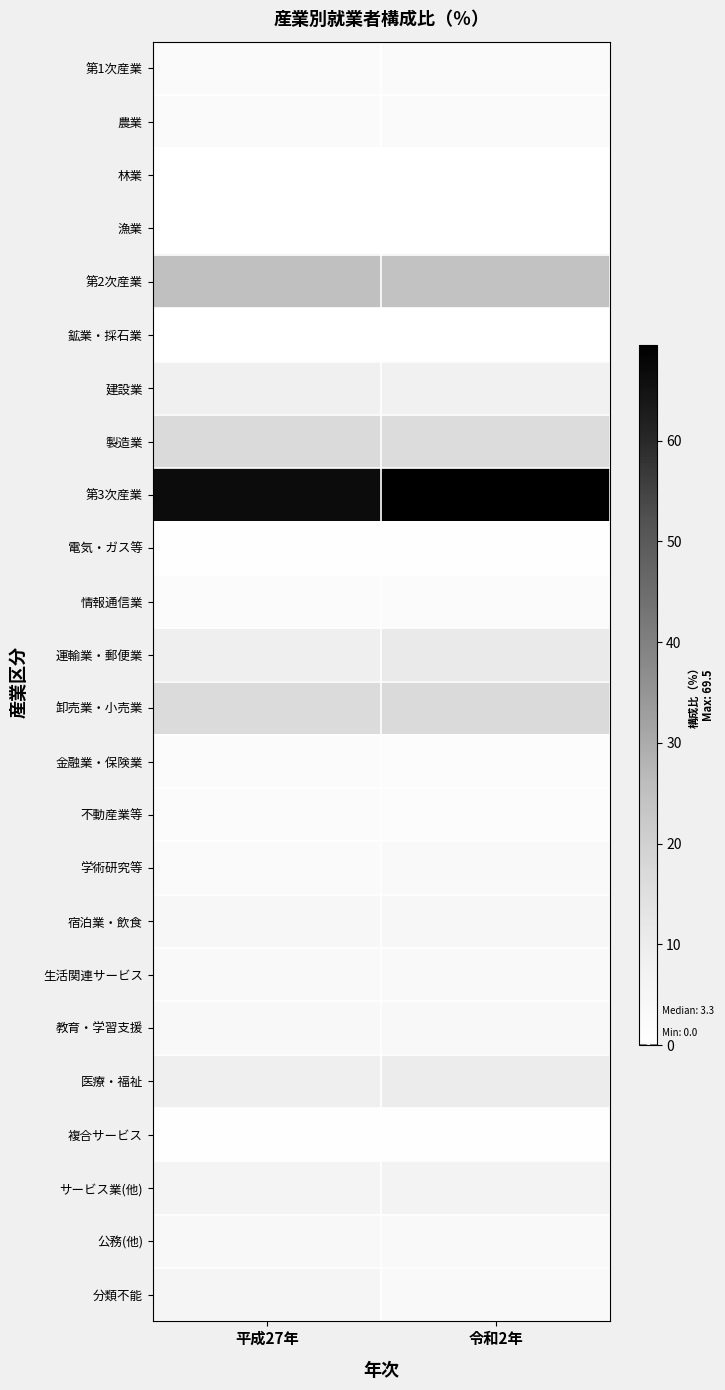

Reading left to right, what are all the values shown in this chart?

第1次産業: 平成27年=2.8	令和2年=2.8
農業: 平成27年=2.8	令和2年=2.8
林業: 平成27年=0.0	令和2年=0.0
漁業: 平成27年=0.0	令和2年=0.0
第2次産業: 平成27年=25.2	令和2年=24.3
鉱業・採石業: 平成27年=0.0	令和2年=0.0
建設業: 平成27年=8.3	令和2年=8.1
製造業: 平成27年=16.9	令和2年=16.2
第3次産業: 平成27年=66.4	令和2年=69.5
電気・ガス等: 平成27年=0.3	令和2年=0.3
情報通信業: 平成27年=2.0	令和2年=2.1
運輸業・郵便業: 平成27年=9.1	令和2年=10.8
卸売業・小売業: 平成27年=16.4	令和2年=16.6
金融業・保険業: 平成27年=2.1	令和2年=1.8
不動産業等: 平成27年=2.0	令和2年=1.9
学術研究等: 平成27年=2.6	令和2年=3.0
宿泊業・飲食: 平成27年=4.7	令和2年=4.6
生活関連サービス: 平成27年=3.3	令和2年=3.2
教育・学習支援: 平成27年=3.9	令和2年=4.0
医療・福祉: 平成27年=9.2	令和2年=10.3
複合サービス: 平成27年=0.7	令和2年=0.7
サービス業(他): 平成27年=6.5	令和2年=6.8
公務(他): 平成27年=3.7	令和2年=3.4
分類不能: 平成27年=5.5	令和2年=3.4